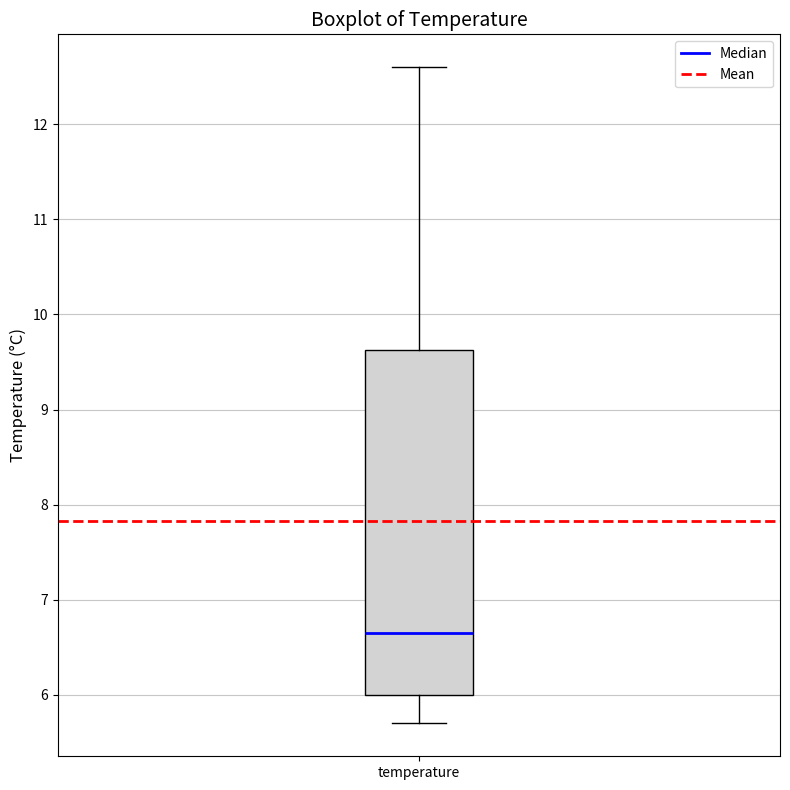

Where is the lower edge of the box for temperature on the y-axis? The values are not printed on the chart, so give them approximately, as read against the axis.

6.0